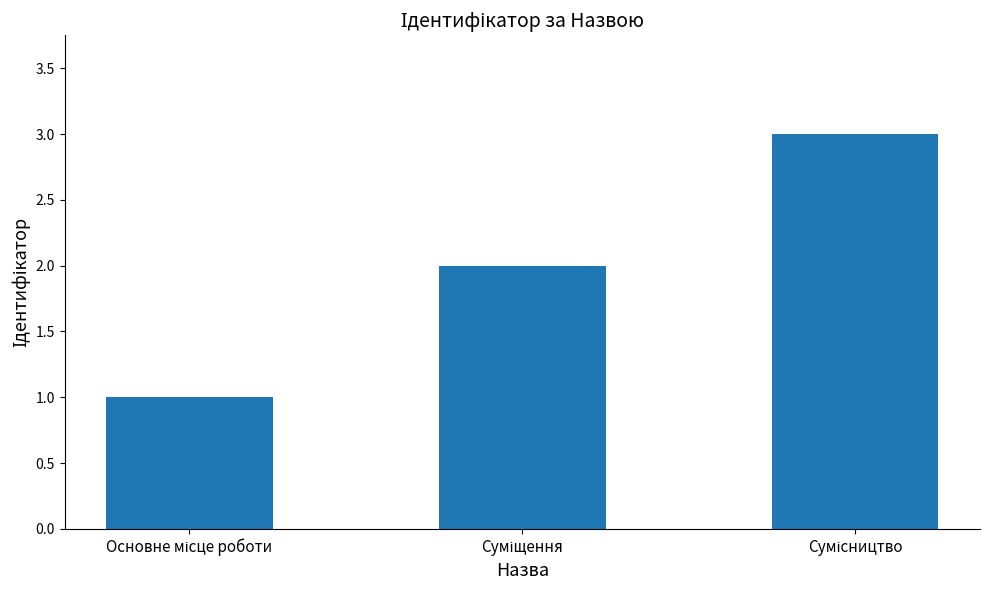

What is the greatest value displayed?

3